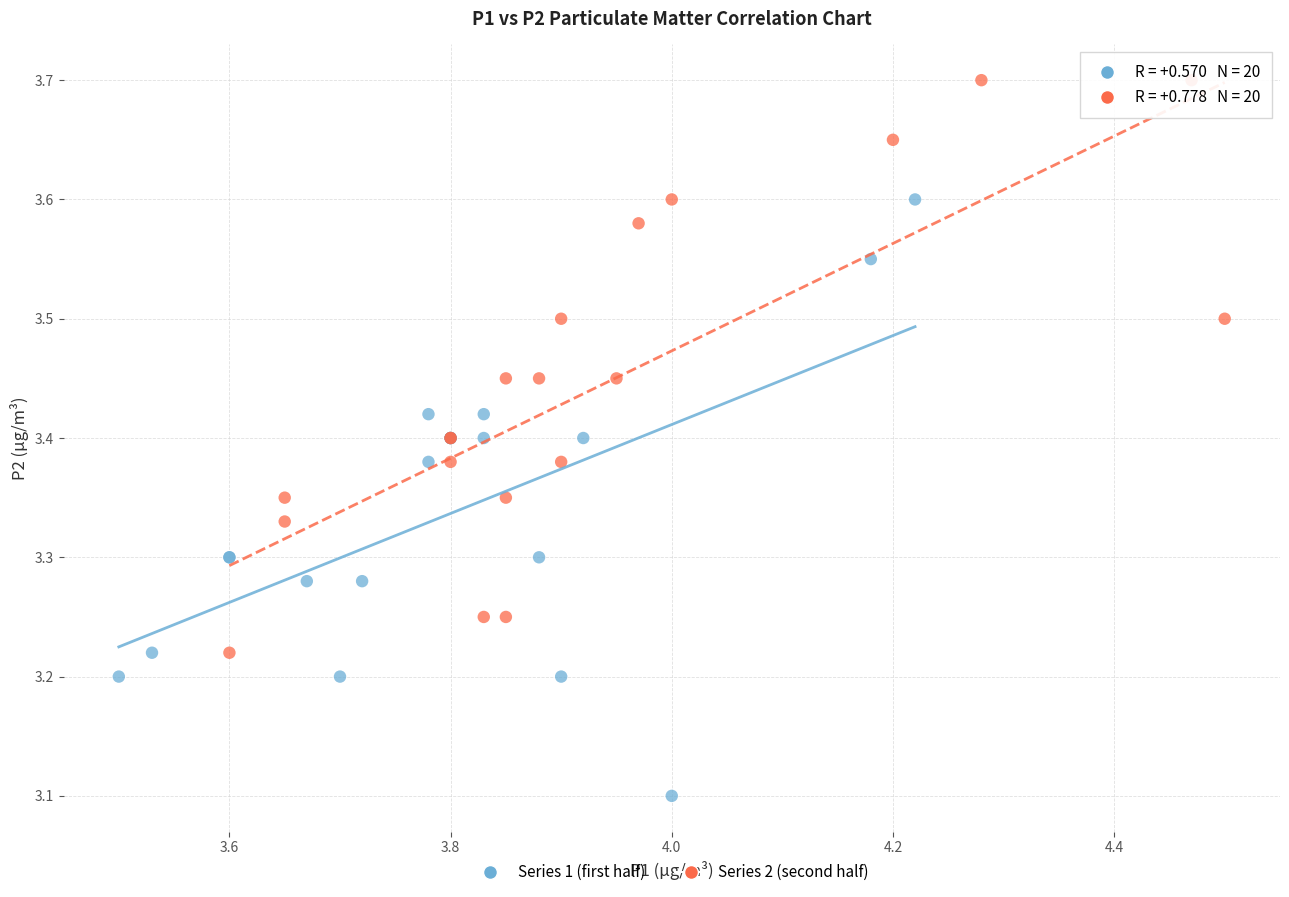

Which series reaches the maximum Y coordinate?

Series 2 (second half)